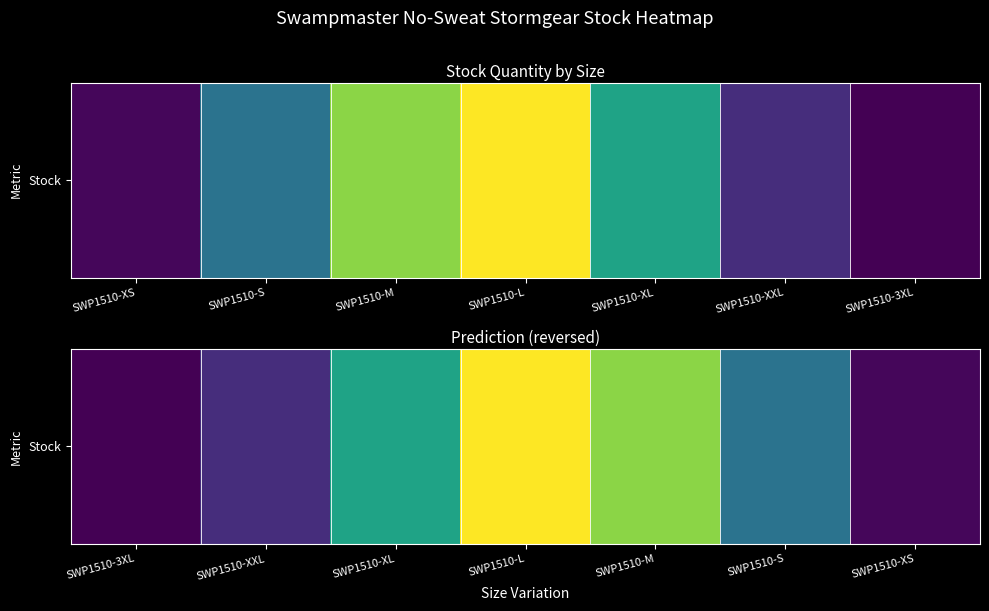

What is the ratio of the value at SWP1510-XL to the value at SWP1510-XS?

11.4